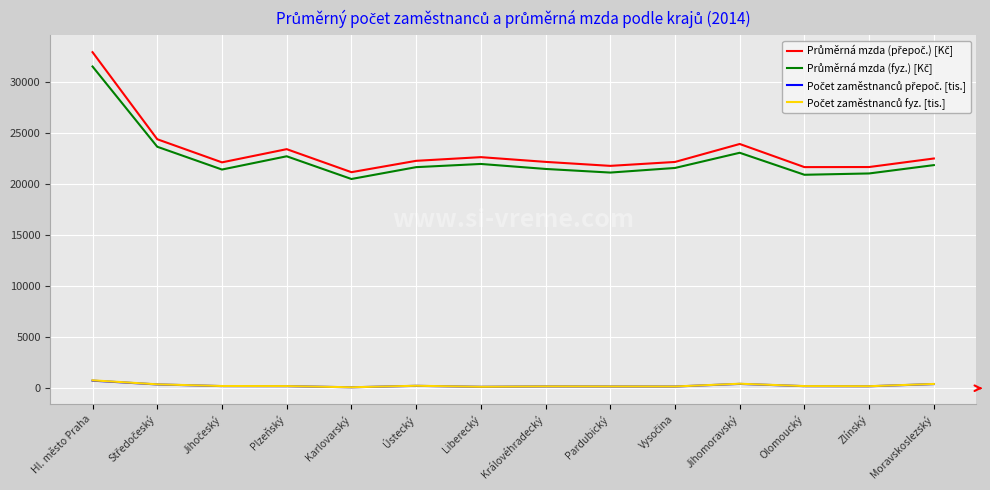

Which category has the highest value across all series?

Hl. město Praha